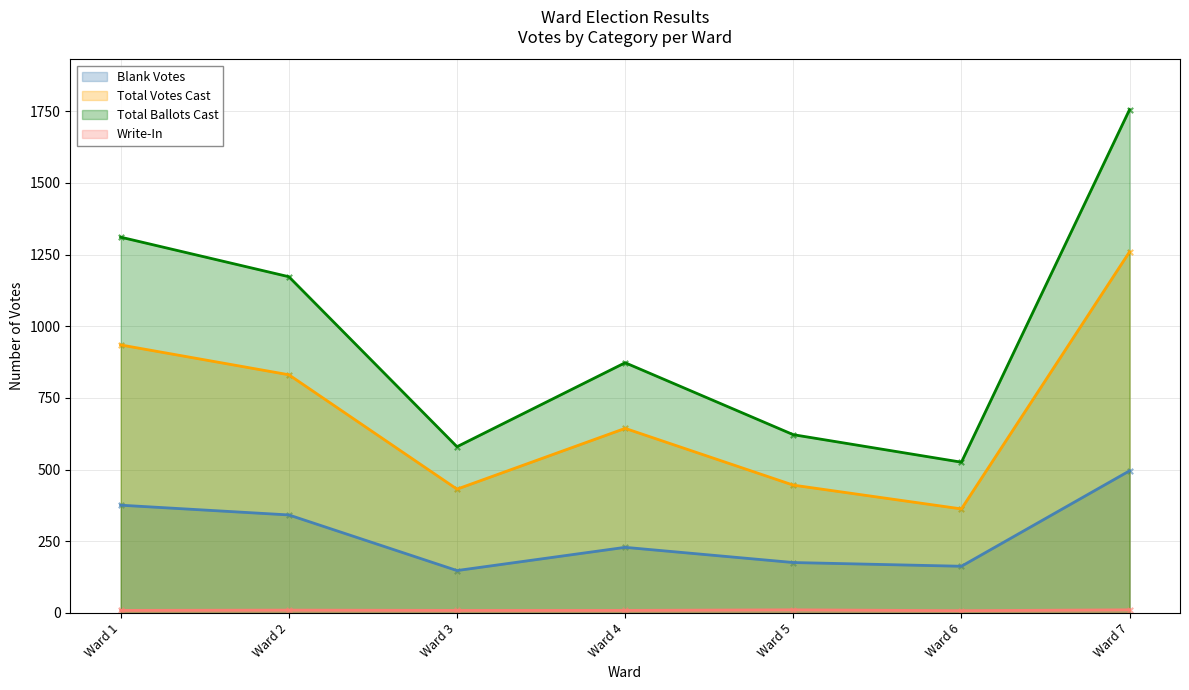

What are all the series names shown in the legend?

Blank Votes, Total Votes Cast, Total Ballots Cast, Write-In